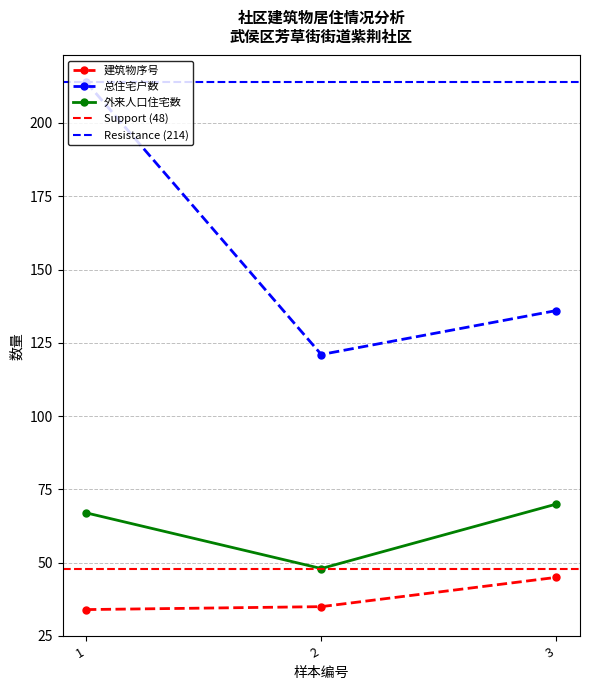

What is the approximate value of 建筑物序号 at 2?

35